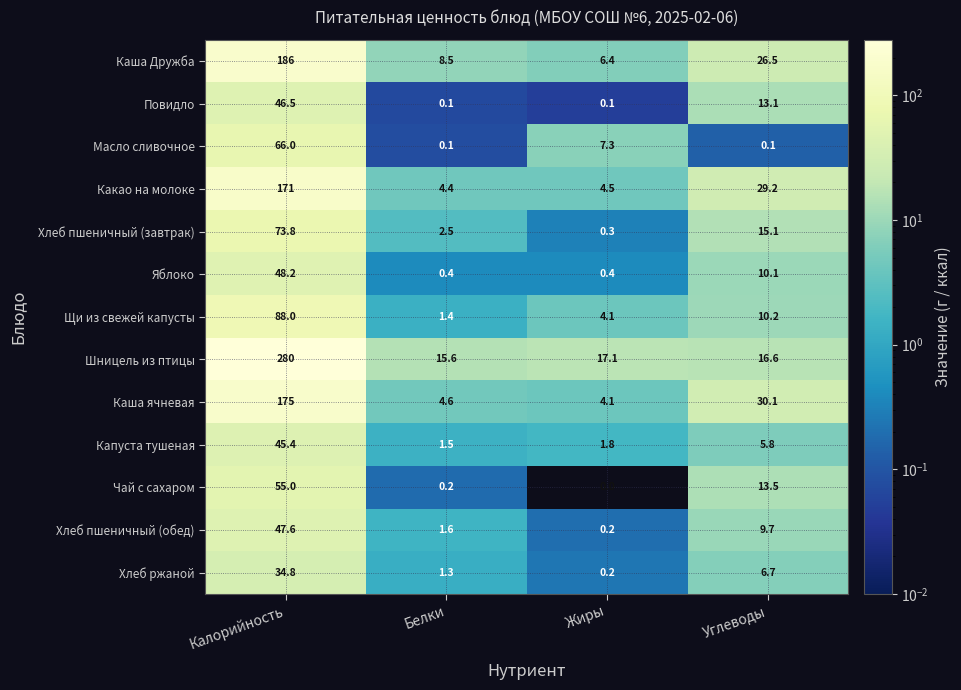

The Хлеб ржаной series shows 1.3 at Белки. True or false?

True